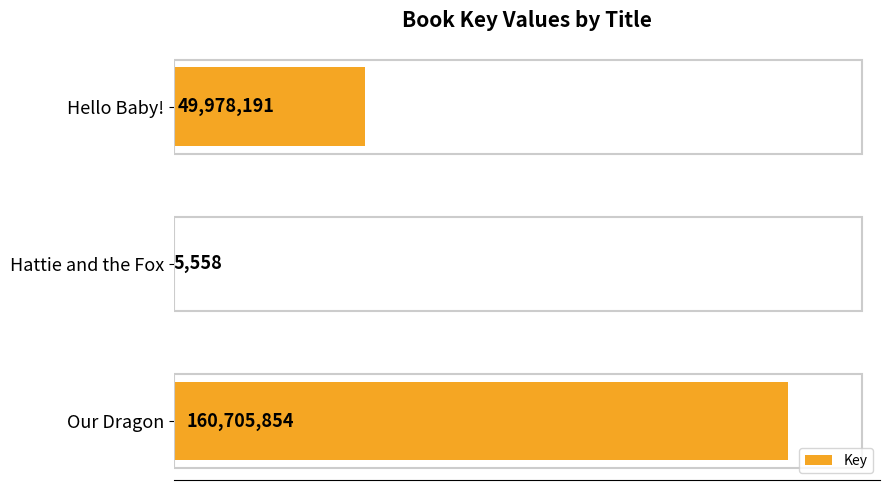

How many values are between 5558 and 160705854?

3